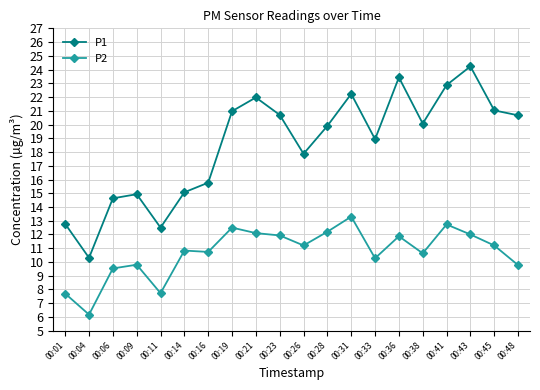

True or false: P1 has a value of 14.3 at 00:36.

False